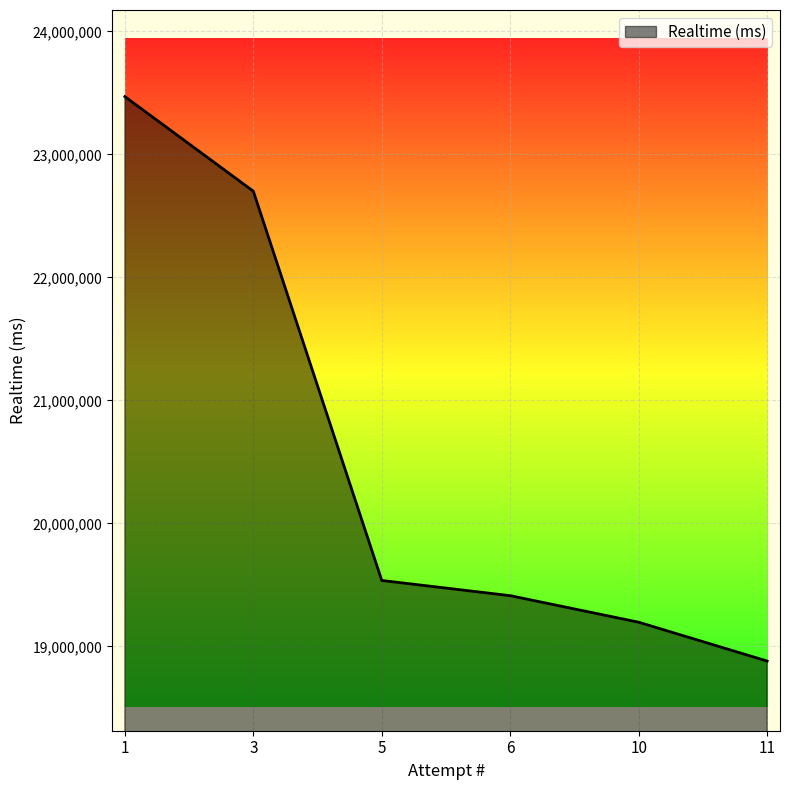

True or false: the data shows 7250370 at 6.

False